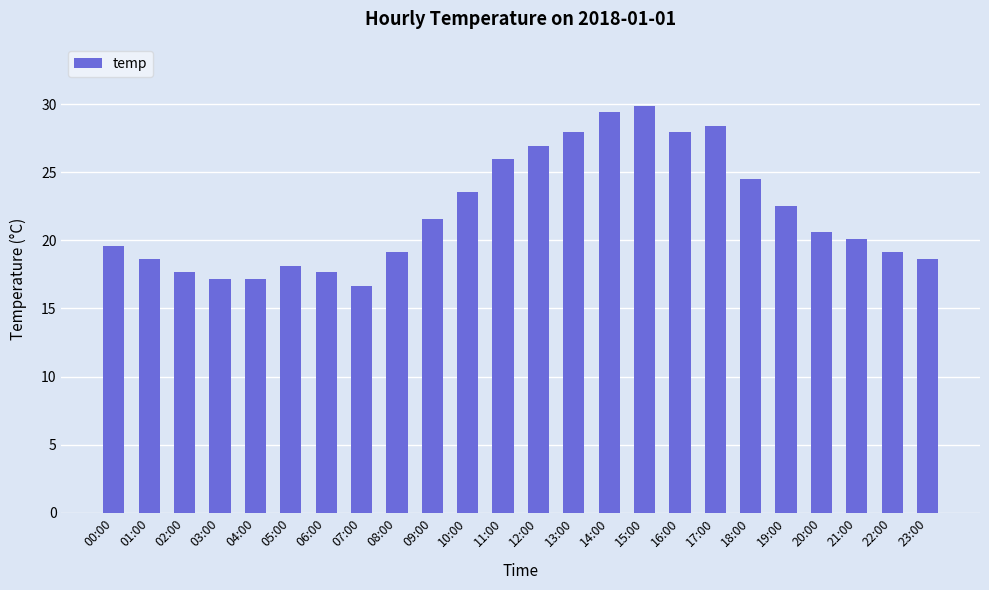

What position from the left is 16:00?

17